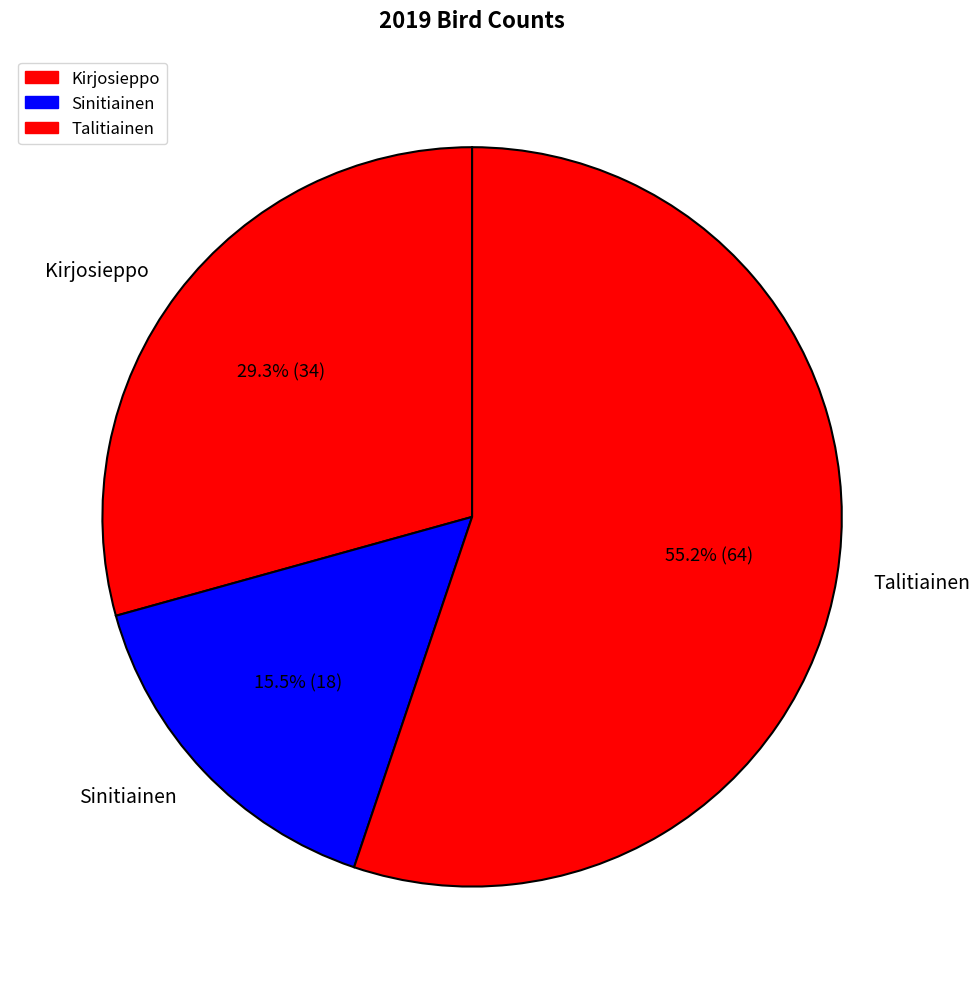

What is the largest slice in the pie chart?

Talitiainen